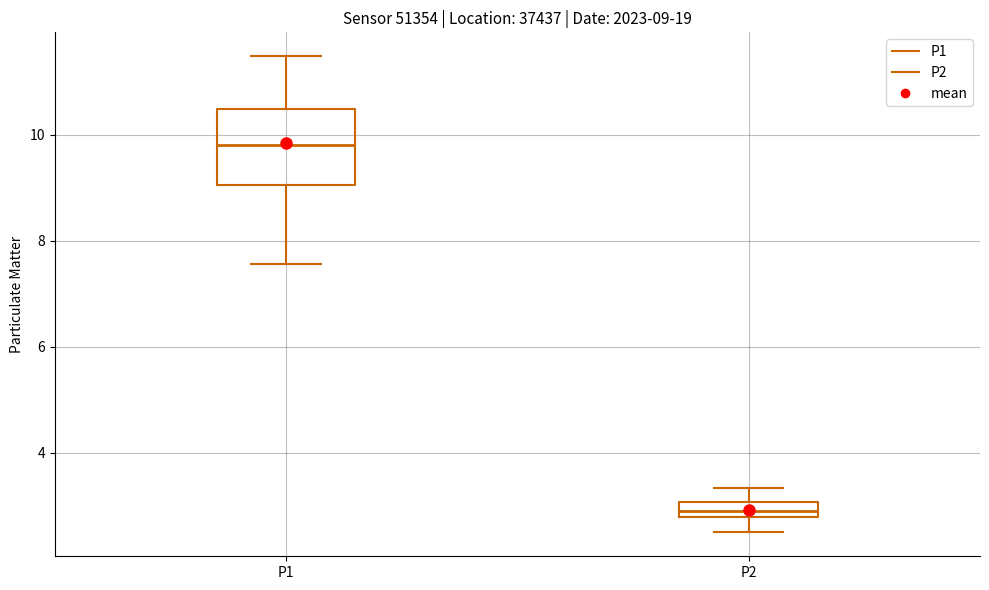

Which box's median line is the lowest?

P2